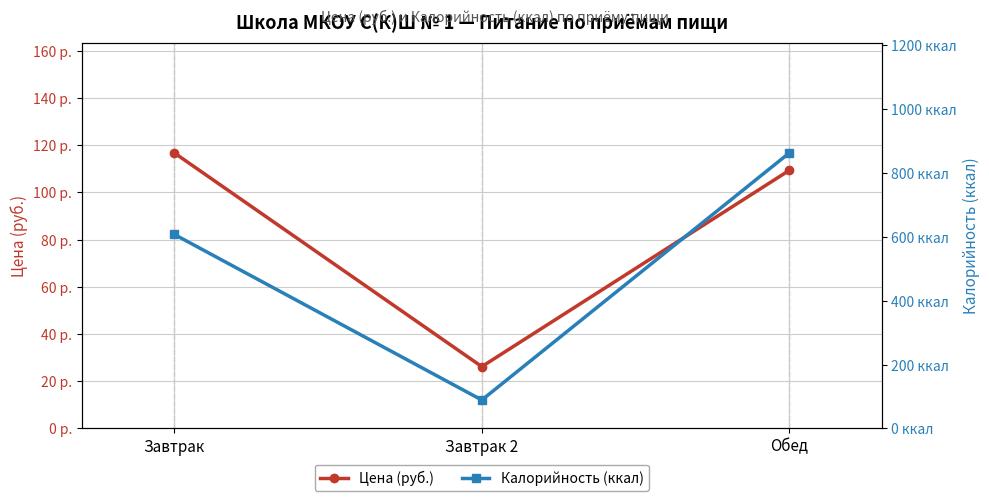

What is the label of the 1st point from the left?

Завтрак